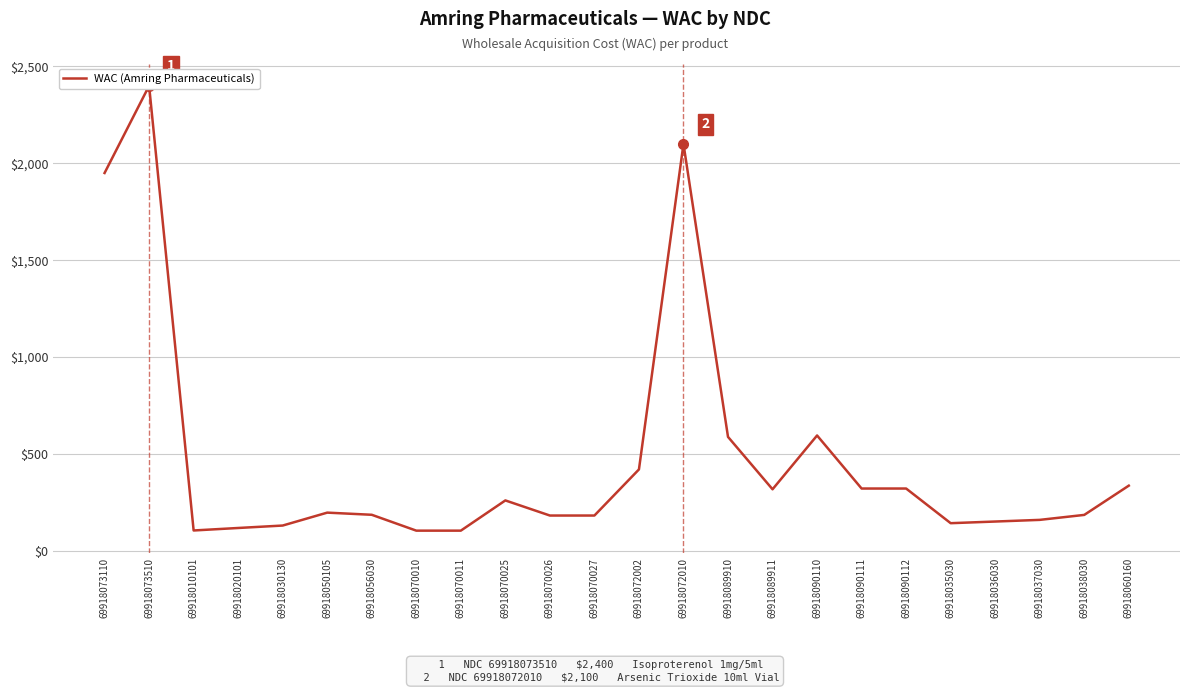

Read the value at 69918030130.

130.4